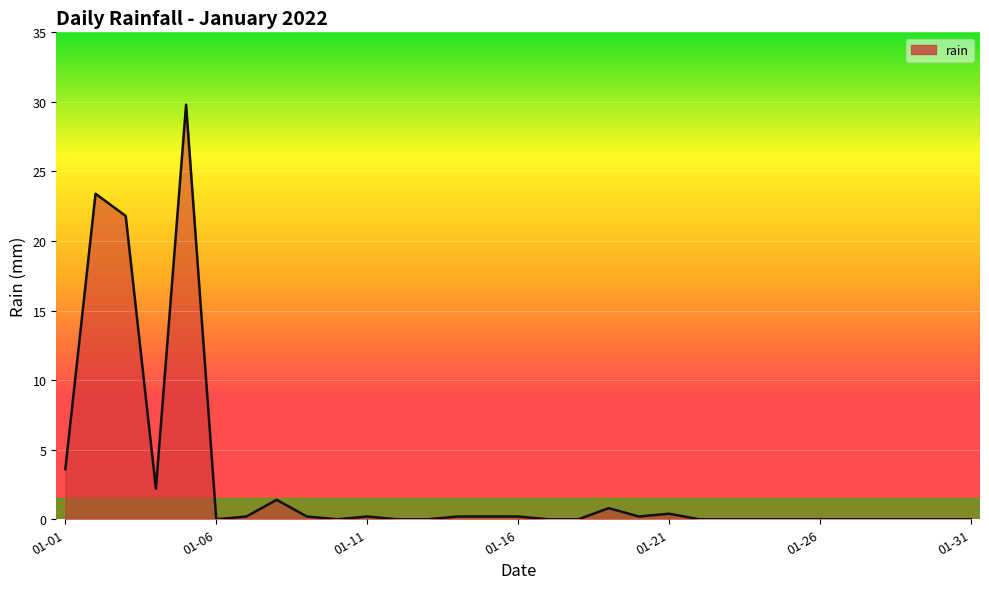

What is the maximum value shown in the chart?

29.8